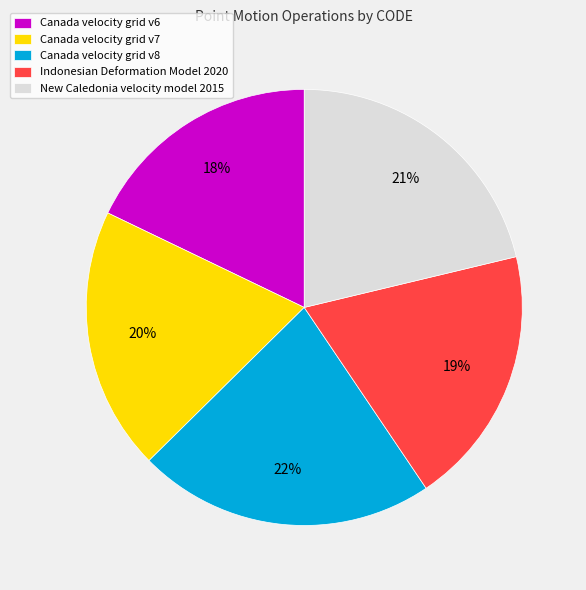

Is it true that Canada velocity grid v7 is 20% of the pie?

True